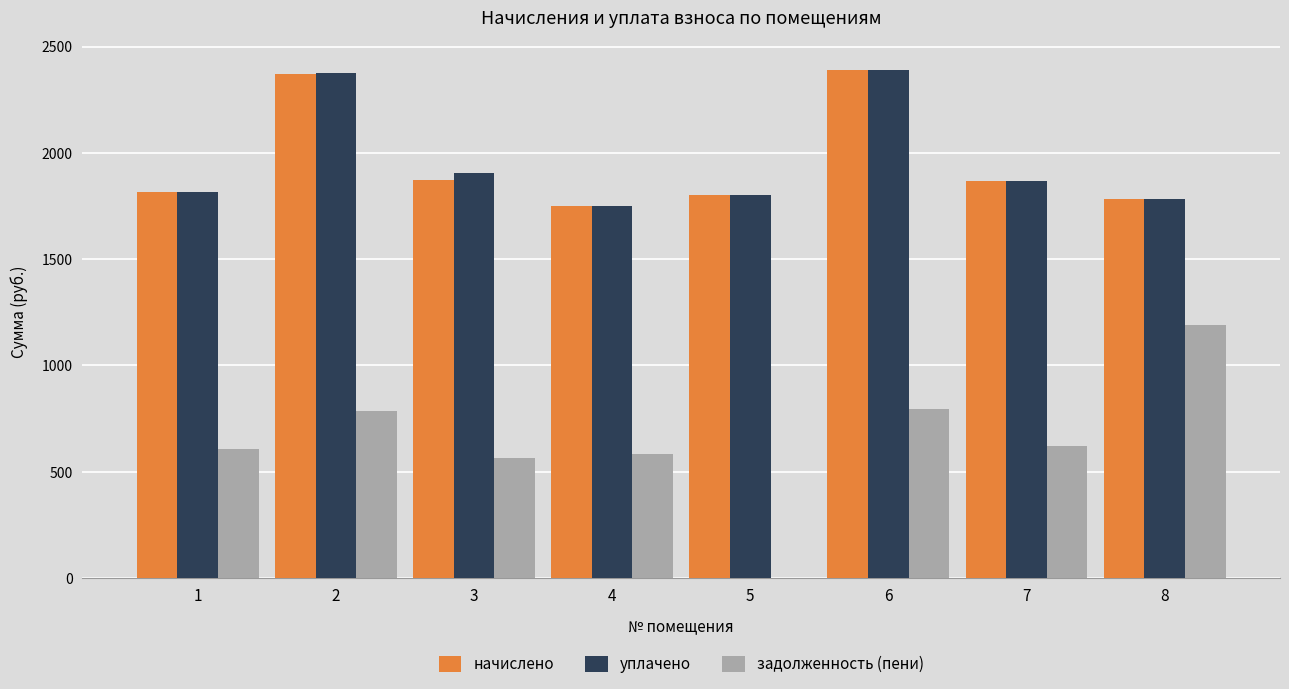

Are the bars grouped side by side (vs. stacked)?

Yes